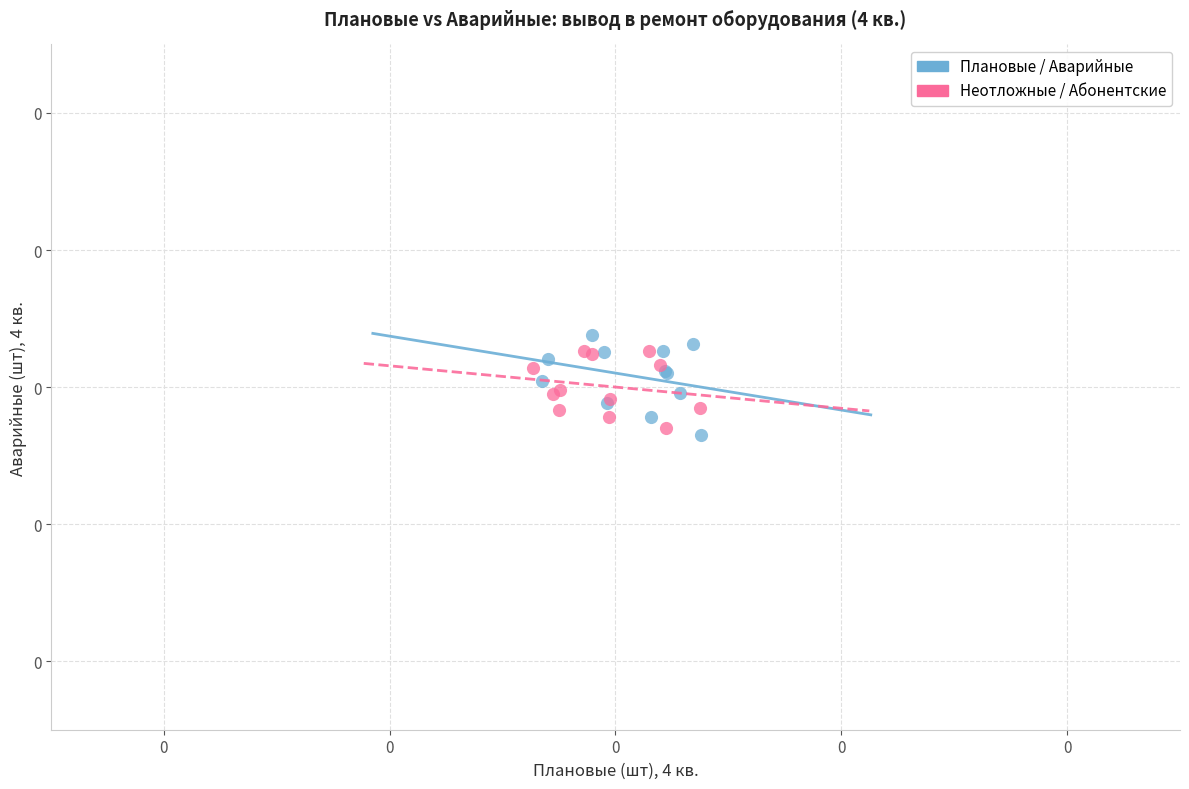

Which series reaches the maximum Y coordinate?

Плановые / Аварийные